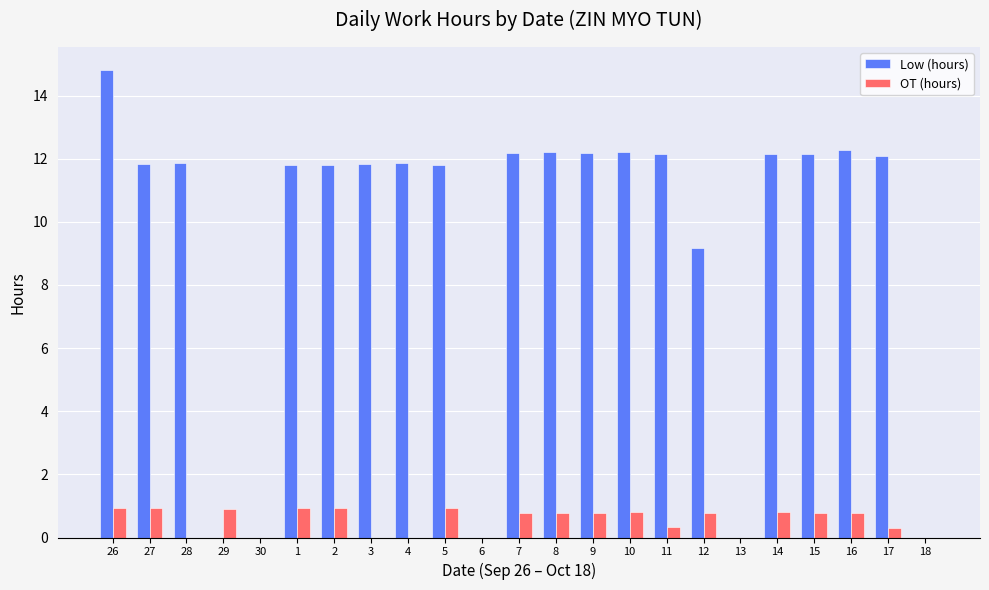

True or false: Low (hours) has a value of 16.0 at 8.

False